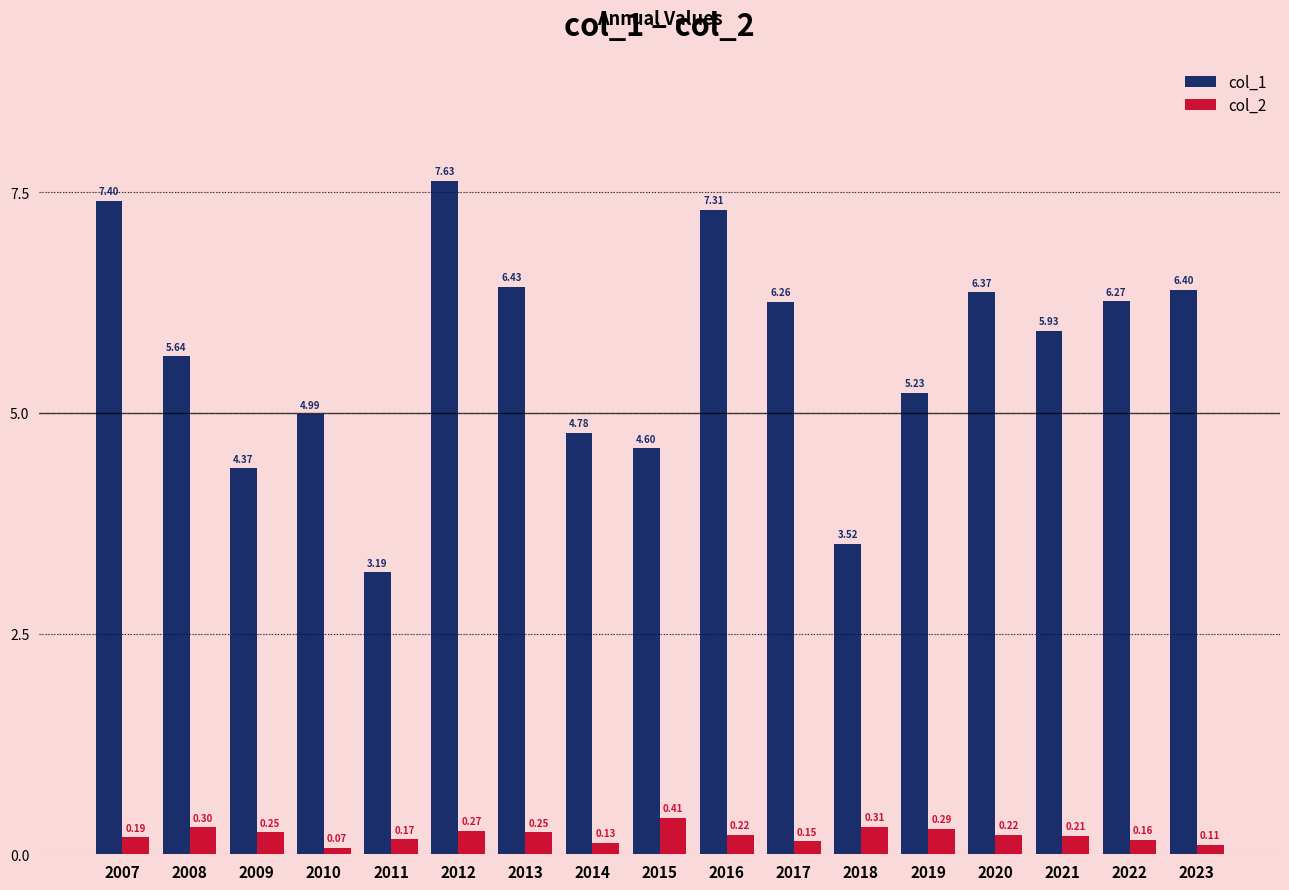

What is the sum of all col_1 values?

96.3